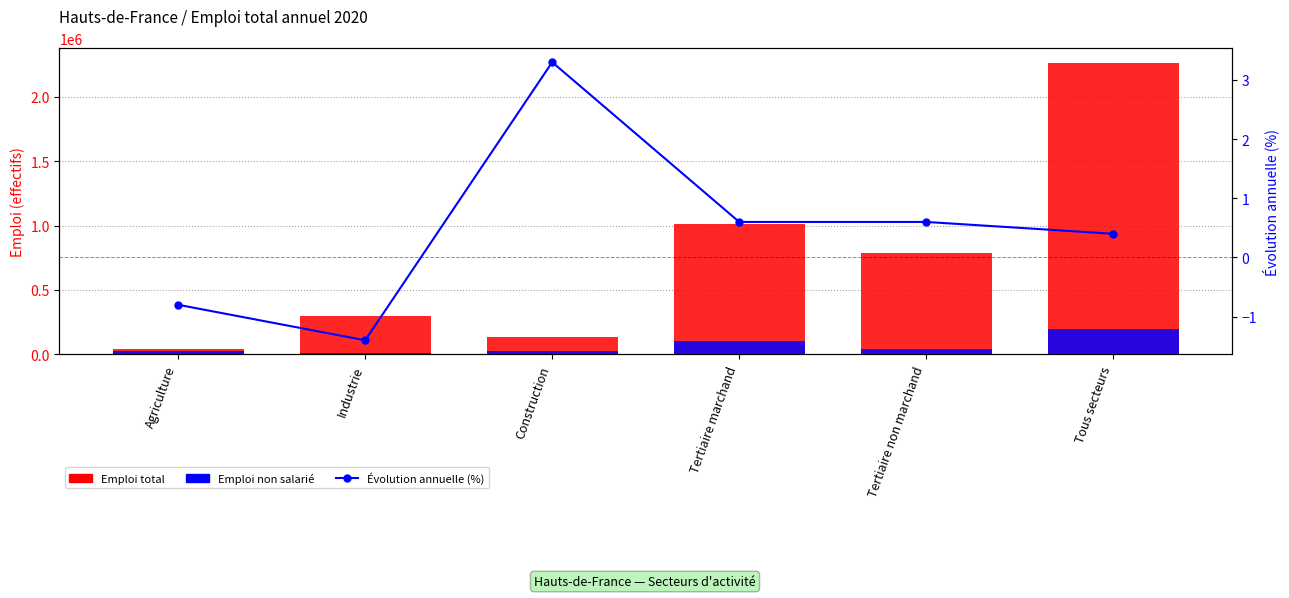

At which label is Emploi total closest to 1153869?

Tertiaire marchand